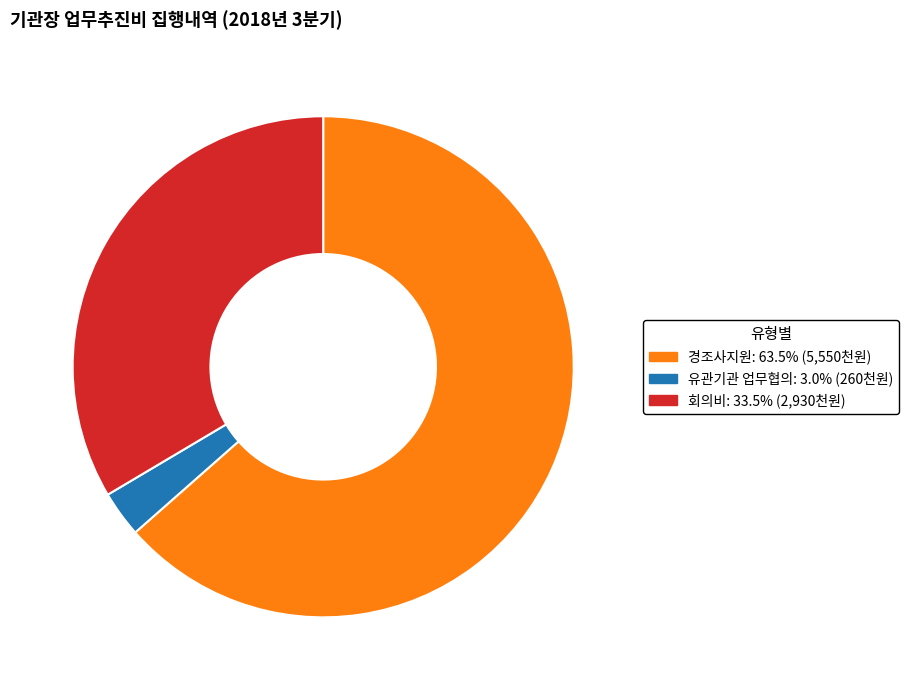

Which category has the biggest portion of the pie?

경조사지원